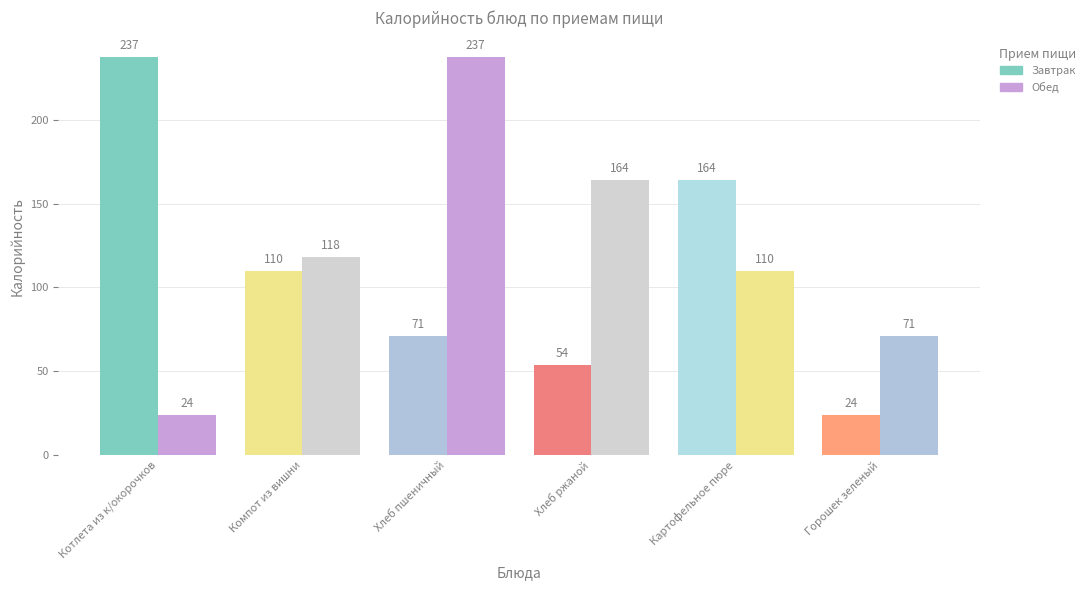

How many values in the Обед series are below 118?

3